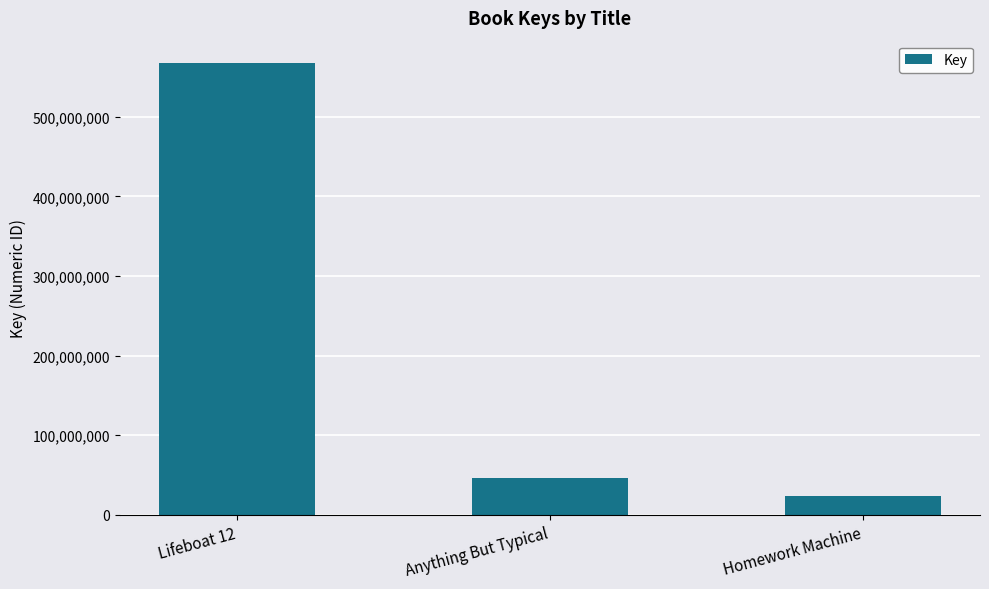

Rank the categories by value from lowest to highest.

Homework Machine, Anything But Typical, Lifeboat 12